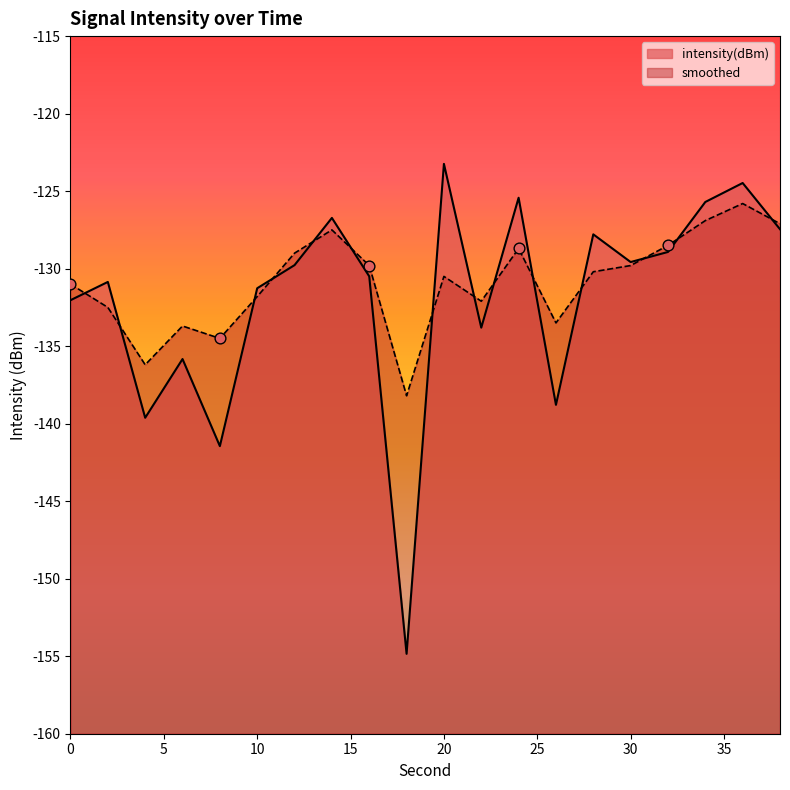

What are all the series names shown in the legend?

intensity(dBm), smoothed